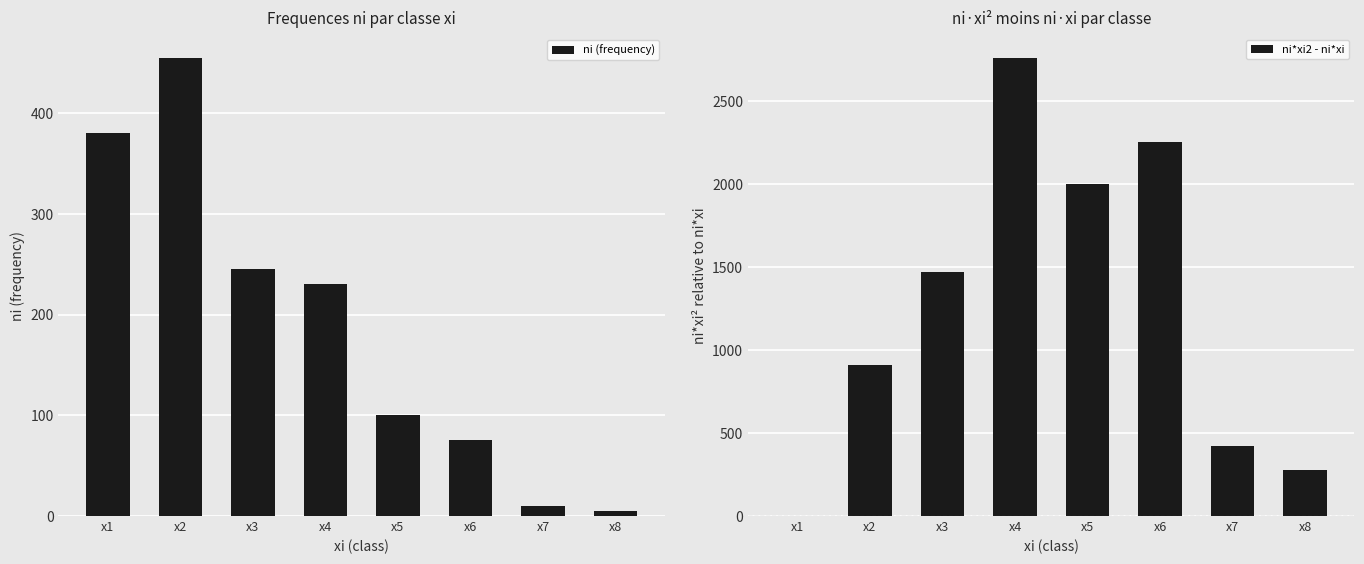

How many data points in ni (frequency) are above 230?

3